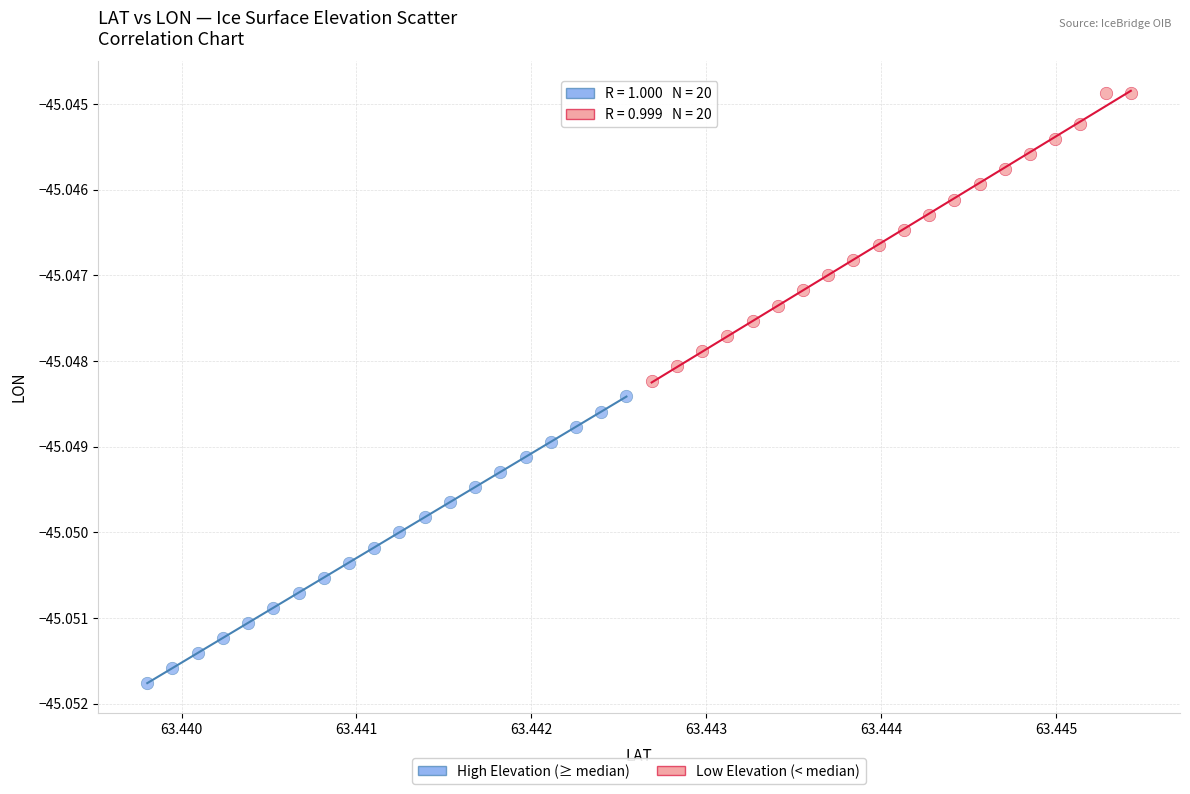

Which series reaches the minimum Y coordinate?

High Elevation (≥ median)